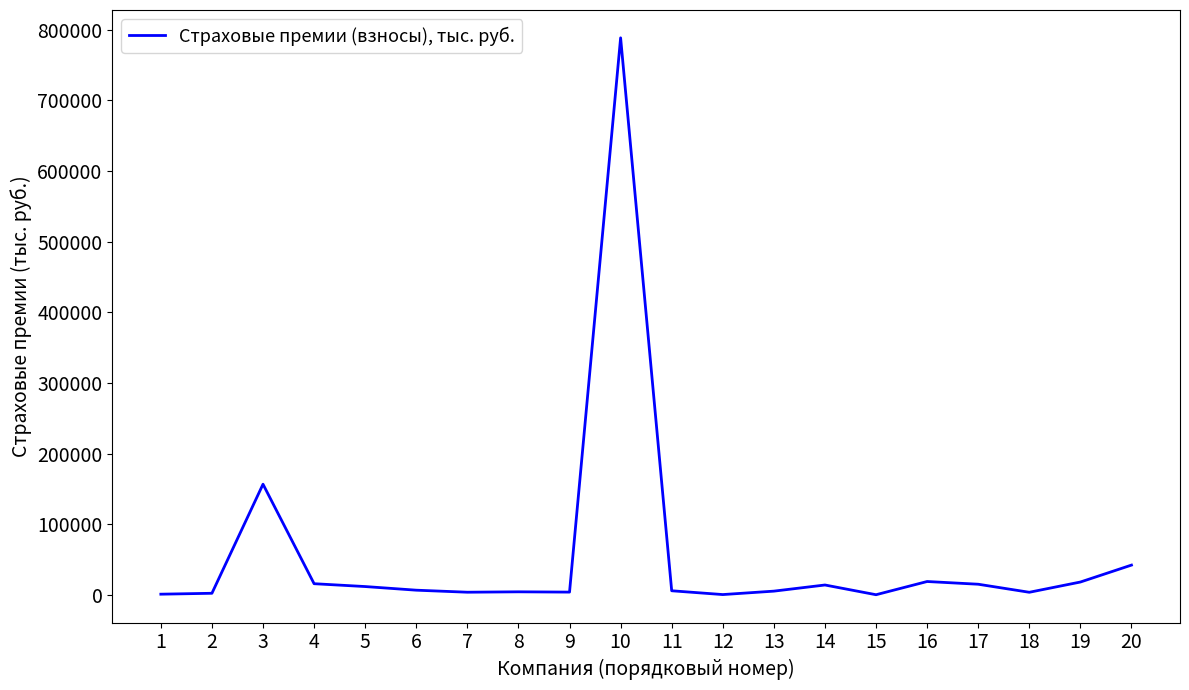

What is the greatest value displayed?

788687.1